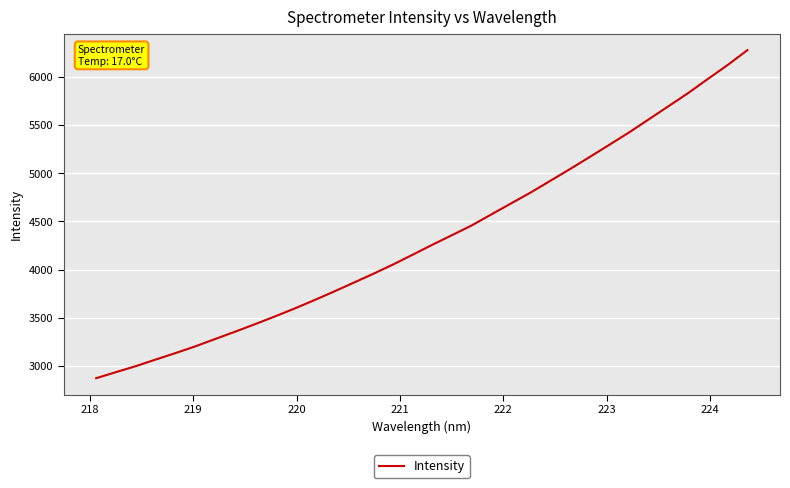

What is the smallest value displayed?

2873.7